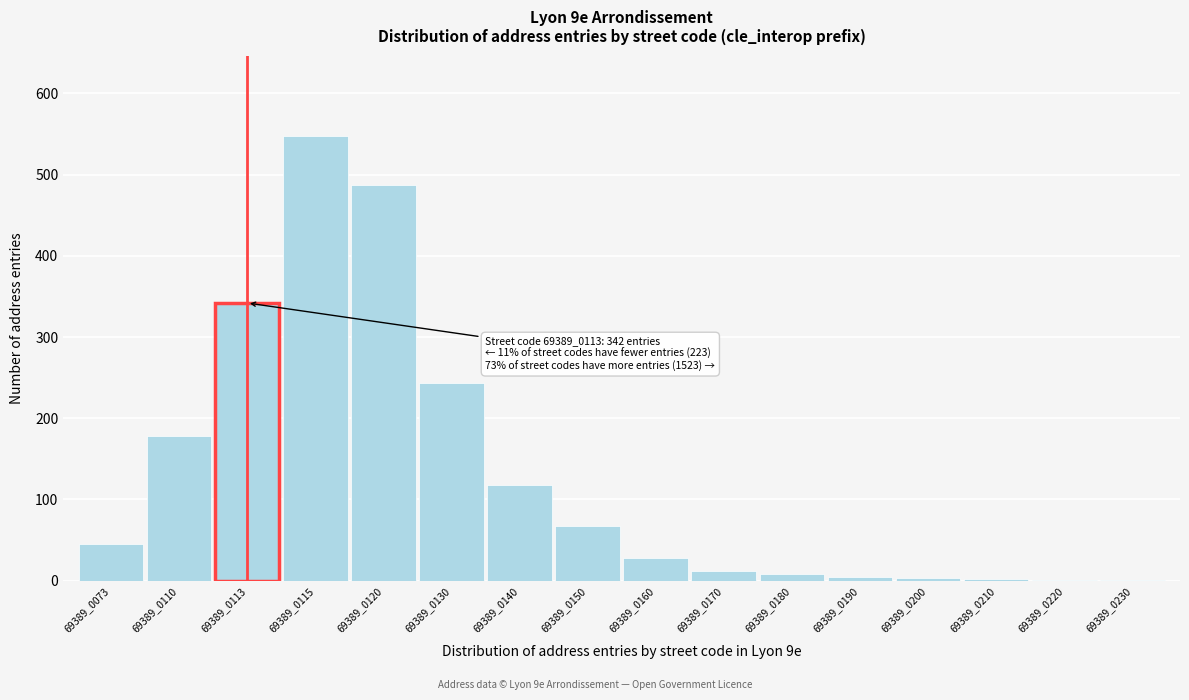

What is the sum of all values?

2088